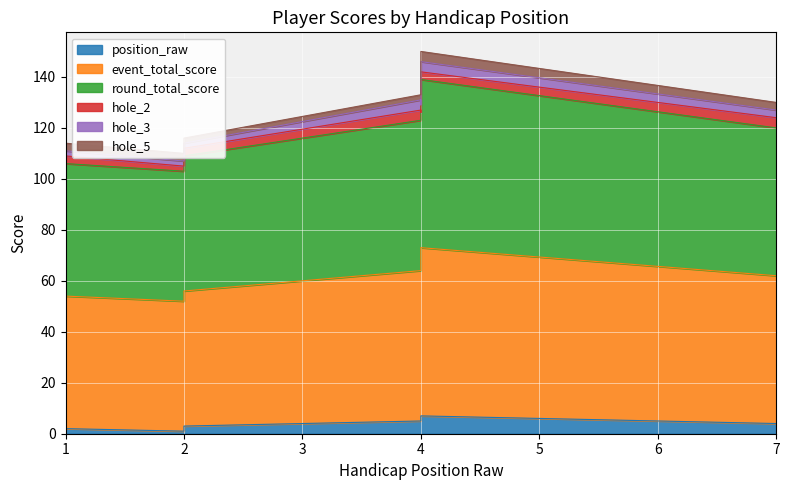

True or false: event_total_score and position_raw cross at least once.

False